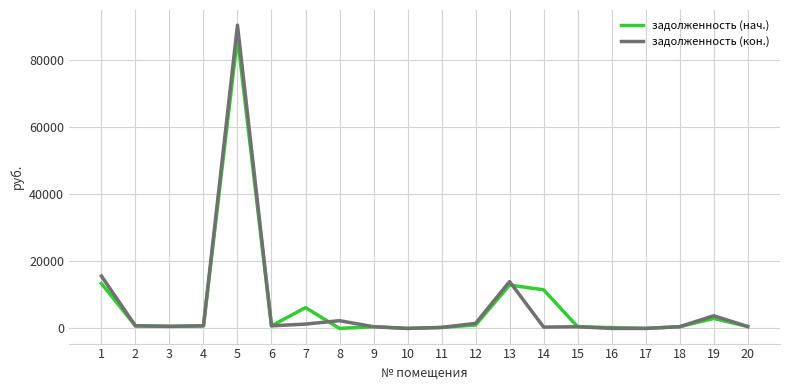

Which series has the widest spread of values?

задолженность (кон.)